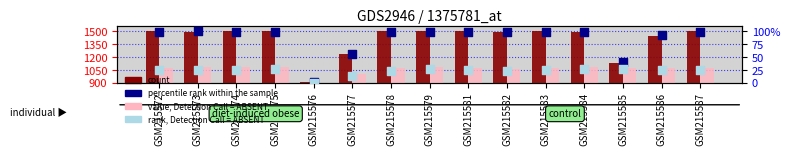

Which series has the largest total across all categories?

count